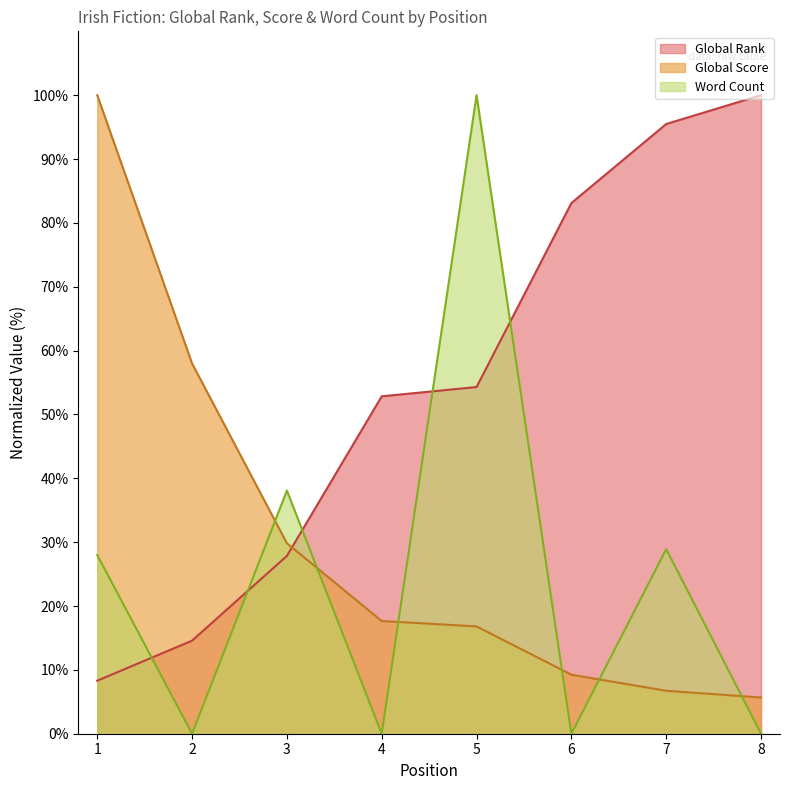

How many lines are shown in the chart?

3